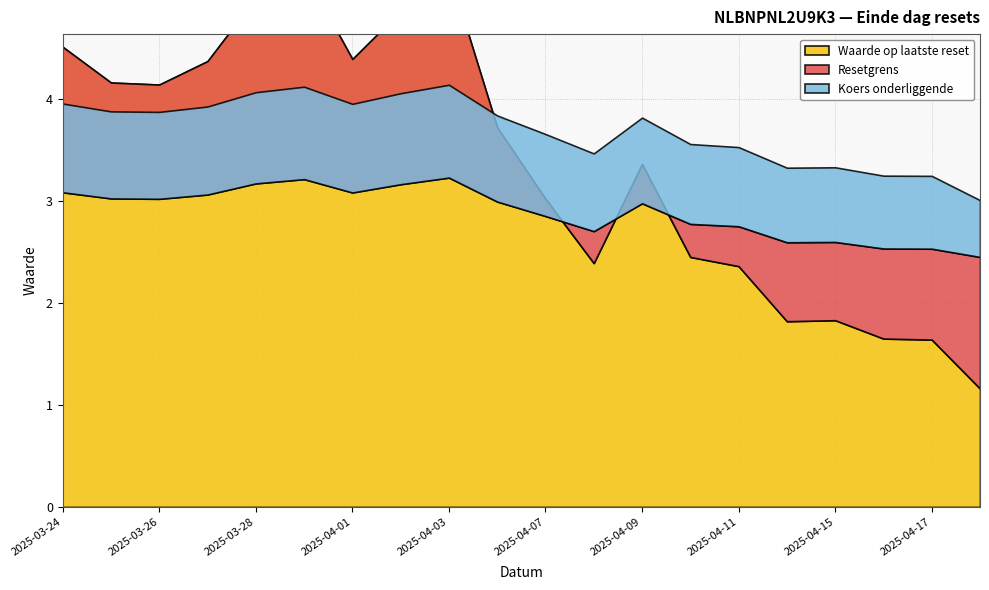

Which series has the widest spread of values?

Waarde op laatste reset